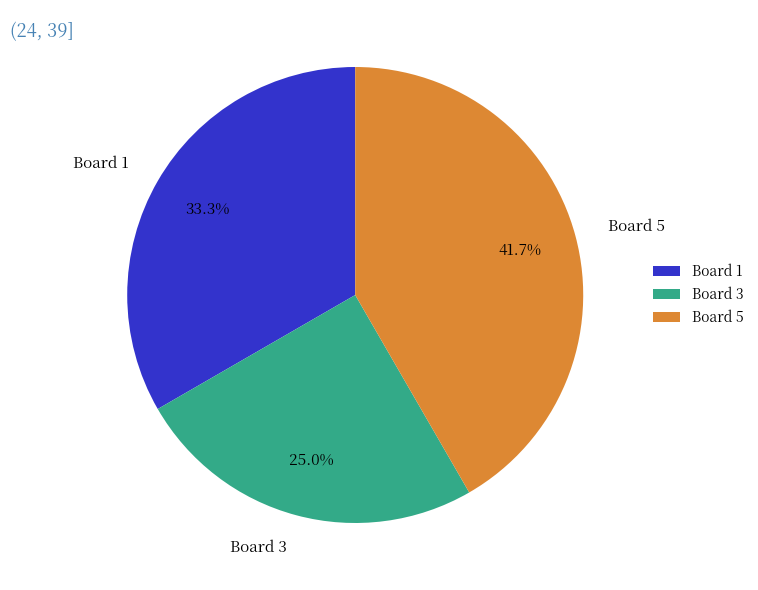

Combined, what portion of the pie is Board 3 and Board 1?

58.3%